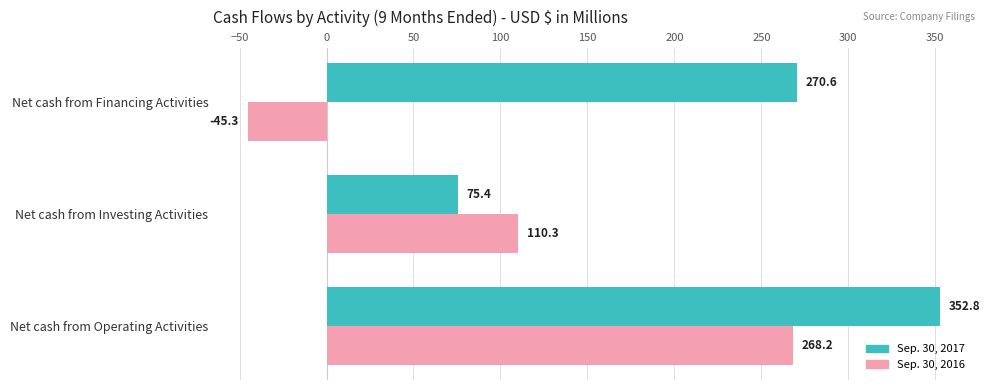

Is it true that Sep. 30, 2017 equals 75.4 at Net cash from Investing Activities?

True